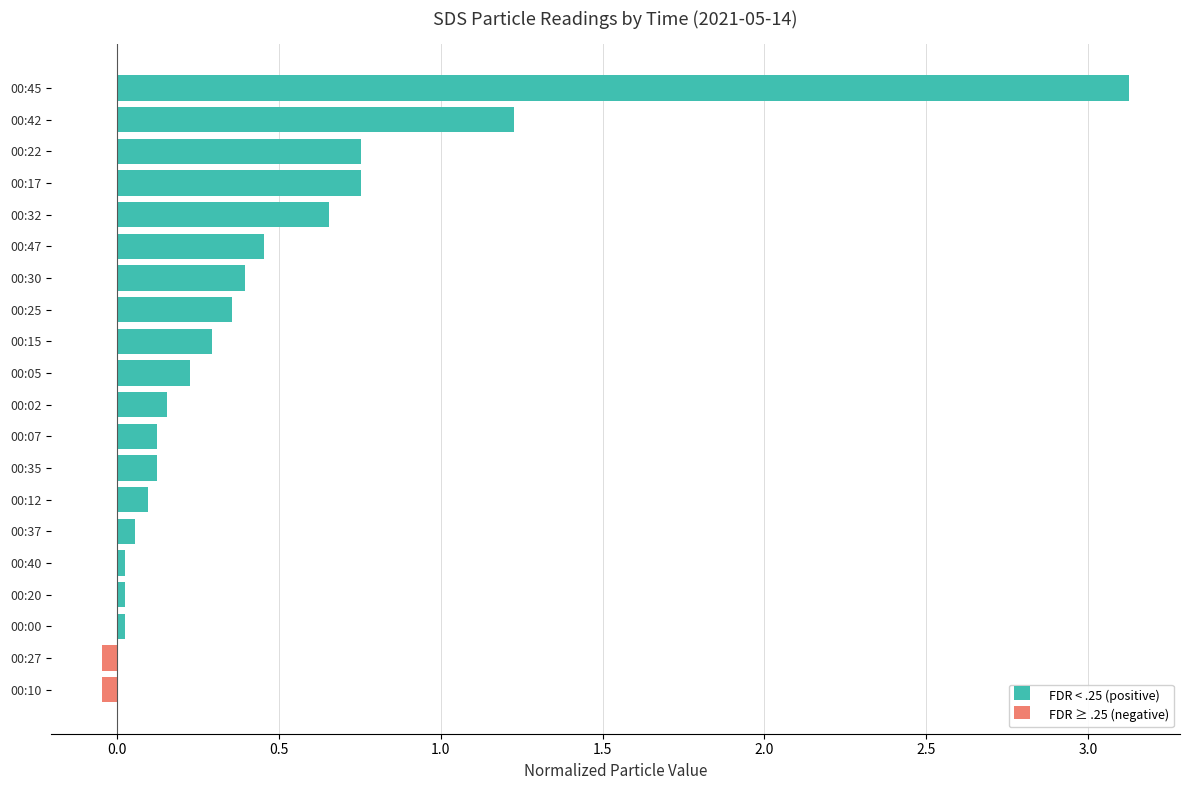

What is the greatest value displayed?

3.1